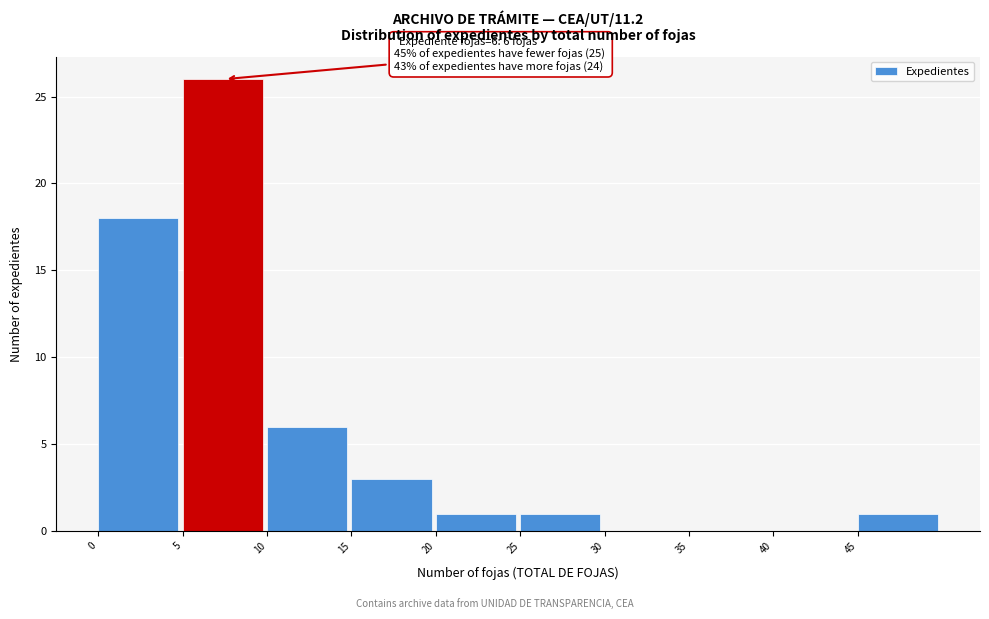

Over which range of the x-axis is the bar tallest?

5 to 10